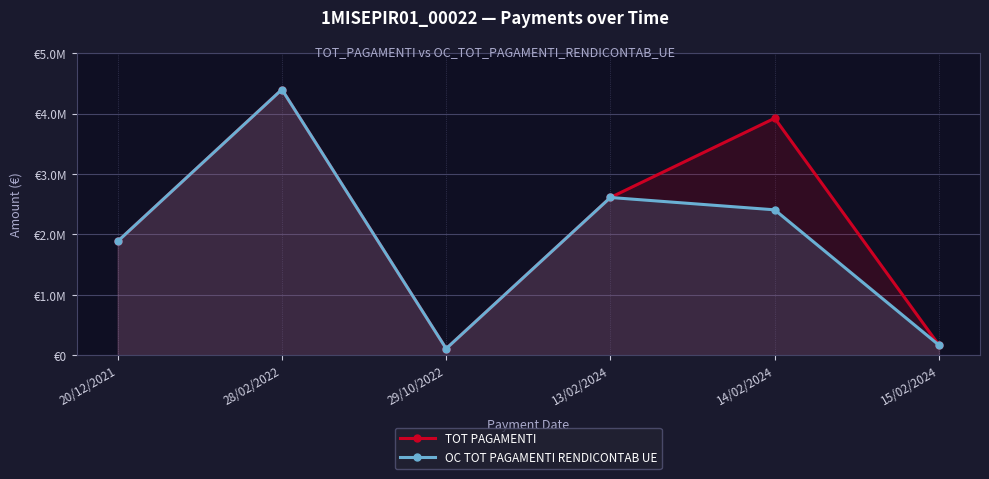

Reading right to left, transcribe all the data shown in this chart.

TOT PAGAMENTI: 15/02/2024=168360.0	14/02/2024=3923524.6	13/02/2024=2611552.5	29/10/2022=109640.2	28/02/2022=4398783.2	20/12/2021=1885192.8
OC TOT PAGAMENTI RENDICONTAB UE: 15/02/2024=168360.0	14/02/2024=2407386.7	13/02/2024=2611552.5	29/10/2022=109640.2	28/02/2022=4398783.2	20/12/2021=1885192.8